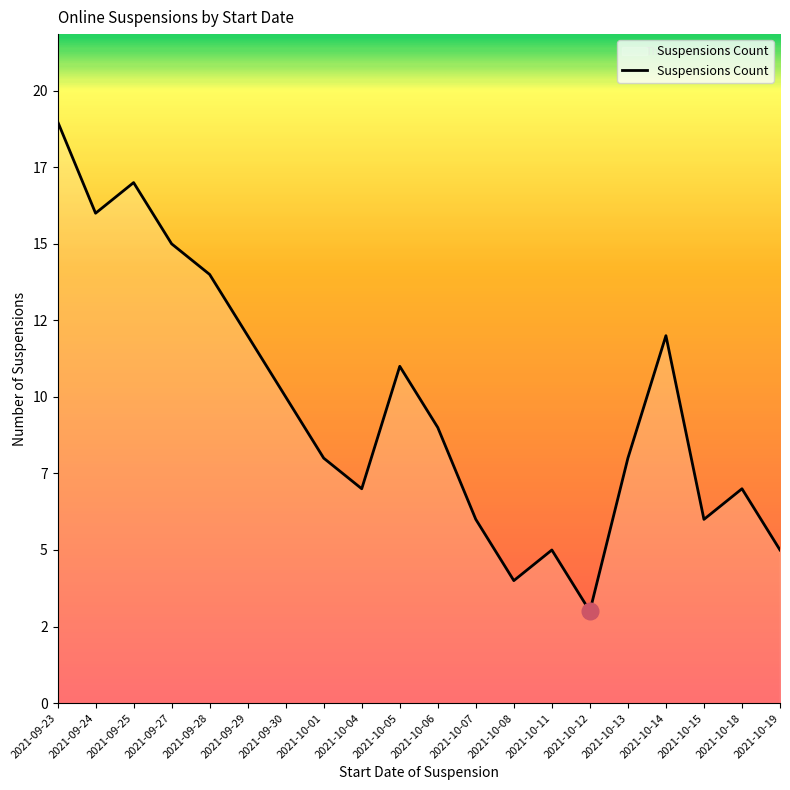

Count the number of data series in this chart.

1